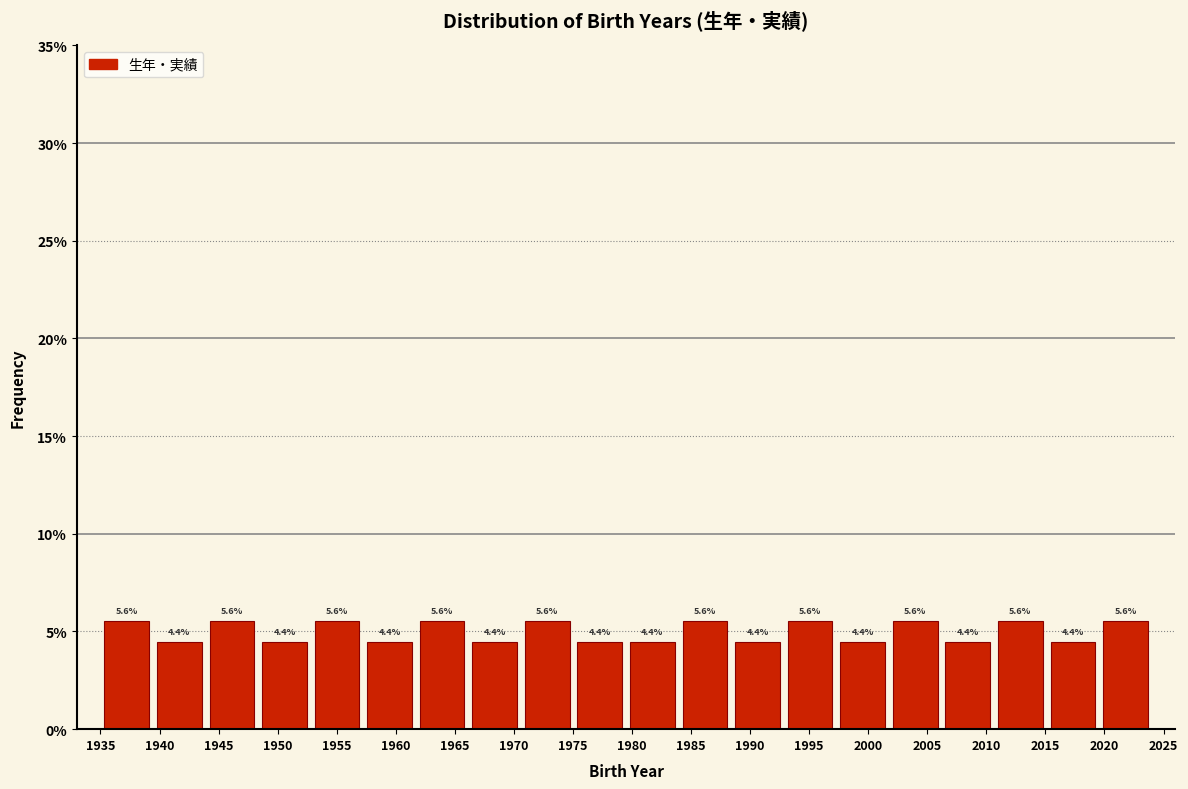

Reading left to right, transcribe this chart: for each bar, give the range it covers on the x-axis and its height. The bar edges are not printed on the chart, so give them approximately, as read against the axis.

1935.00 to 1939.45: 5.6
1939.45 to 1943.90: 4.4
1943.90 to 1948.35: 5.6
1948.35 to 1952.80: 4.4
1952.80 to 1957.25: 5.6
1957.25 to 1961.70: 4.4
1961.70 to 1966.15: 5.6
1966.15 to 1970.60: 4.4
1970.60 to 1975.05: 5.6
1975.05 to 1979.50: 4.4
1979.50 to 1983.95: 4.4
1983.95 to 1988.40: 5.6
1988.40 to 1992.85: 4.4
1992.85 to 1997.30: 5.6
1997.30 to 2001.75: 4.4
2001.75 to 2006.20: 5.6
2006.20 to 2010.65: 4.4
2010.65 to 2015.10: 5.6
2015.10 to 2019.55: 4.4
2019.55 to 2024.00: 5.6